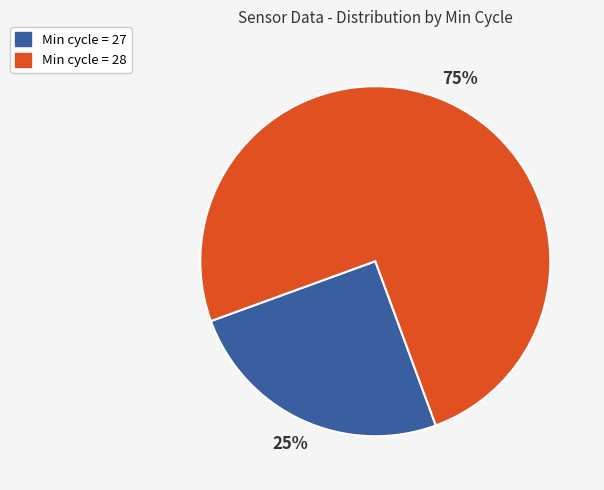

Approximately how many times larger is the value at Min cycle = 27 compared to Min cycle = 28?

0.3